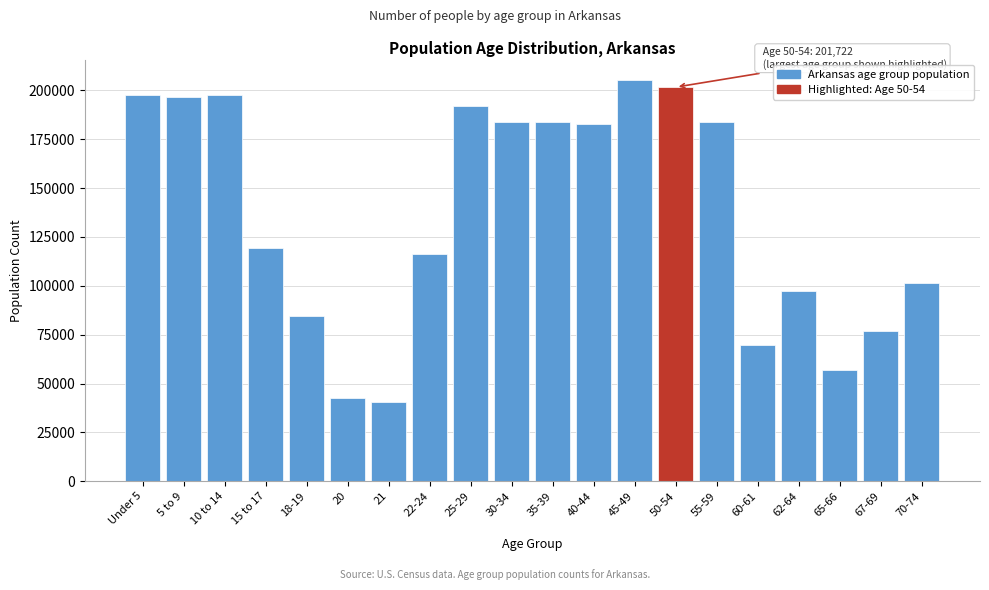

The value at 15 to 17 is 25793. True or false?

False